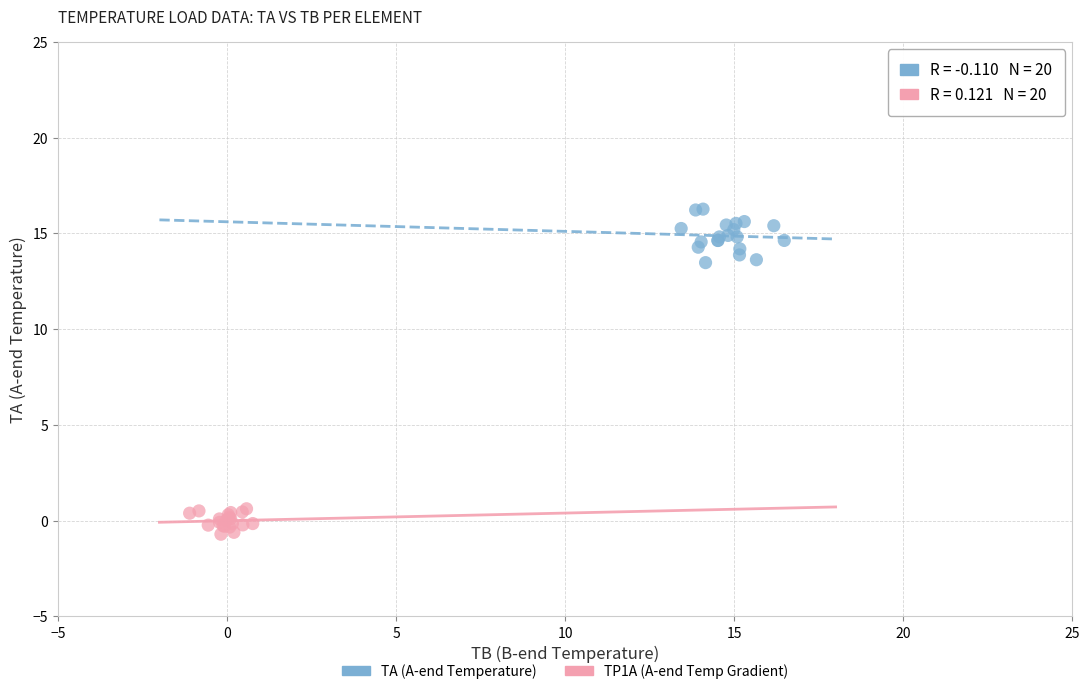

Which series reaches the maximum Y coordinate?

TA (A-end Temperature)